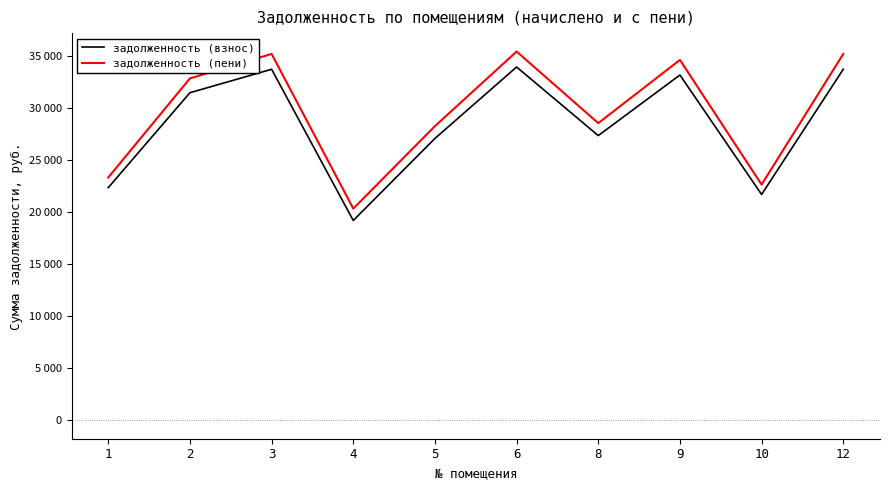

Does the chart have visible grid lines?

No